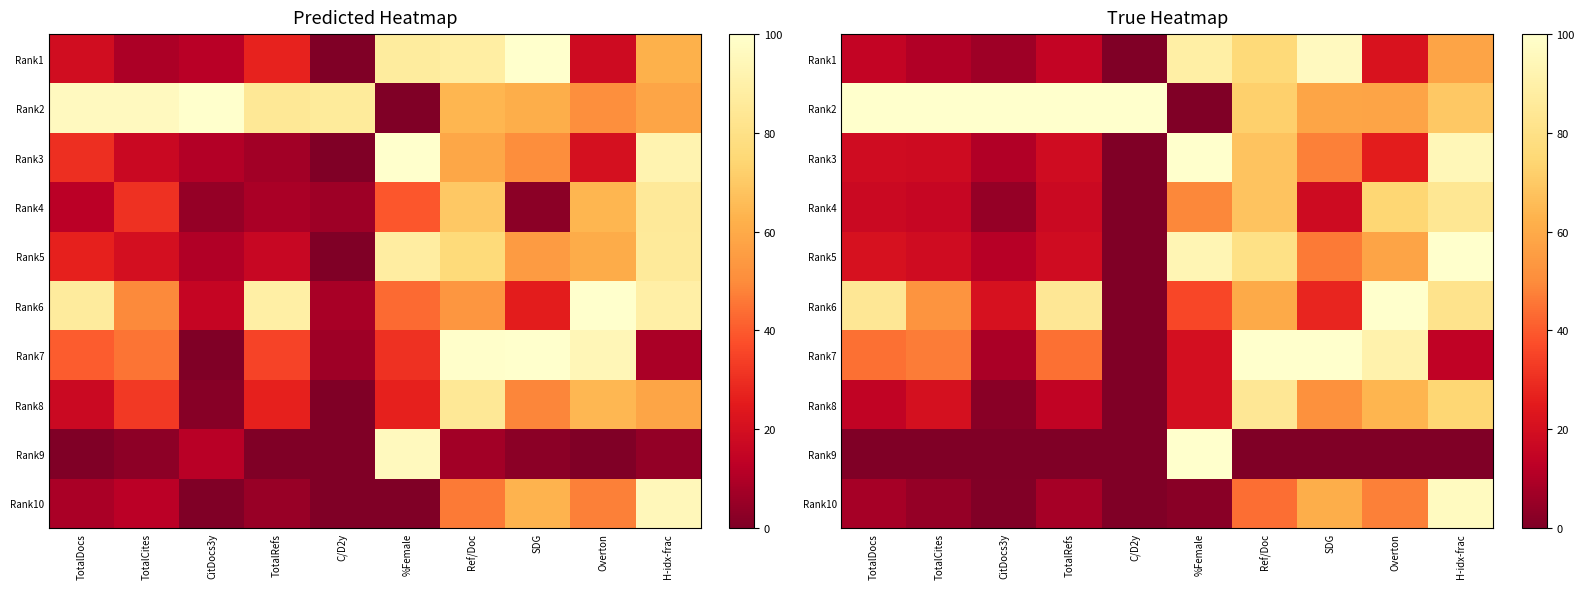

Is the value of Rank7 at %Female greater than the value of Rank10 at TotalDocs?

Yes